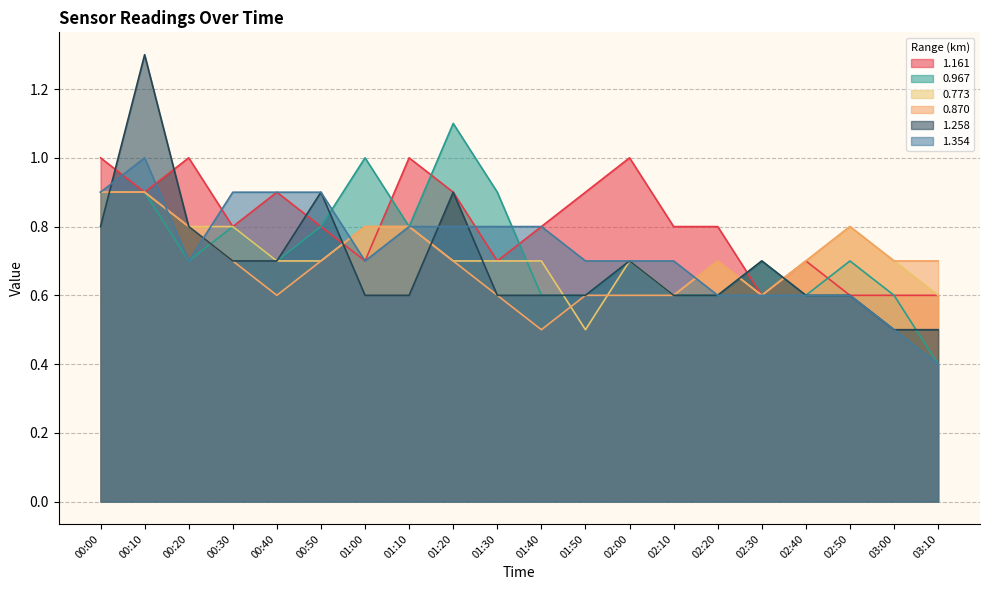

Between 01:10 and 02:00, which series saw the biggest shift?

0.870